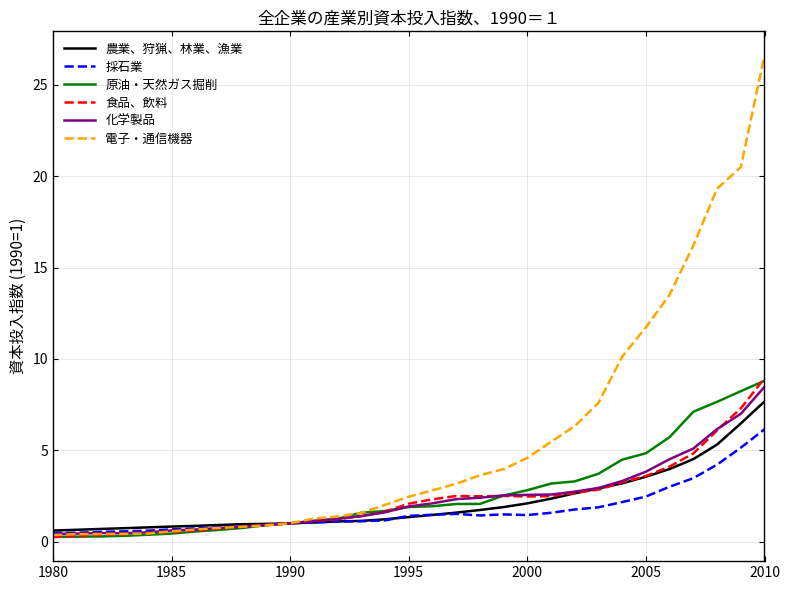

Which series has the largest total across all categories?

電子・通信機器